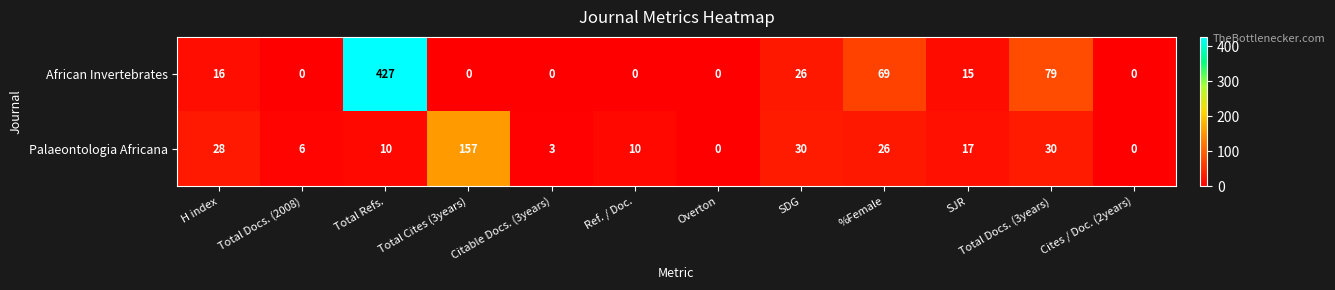

Rank the series by their average value, from lowest to highest.

Palaeontologia Africana, African Invertebrates